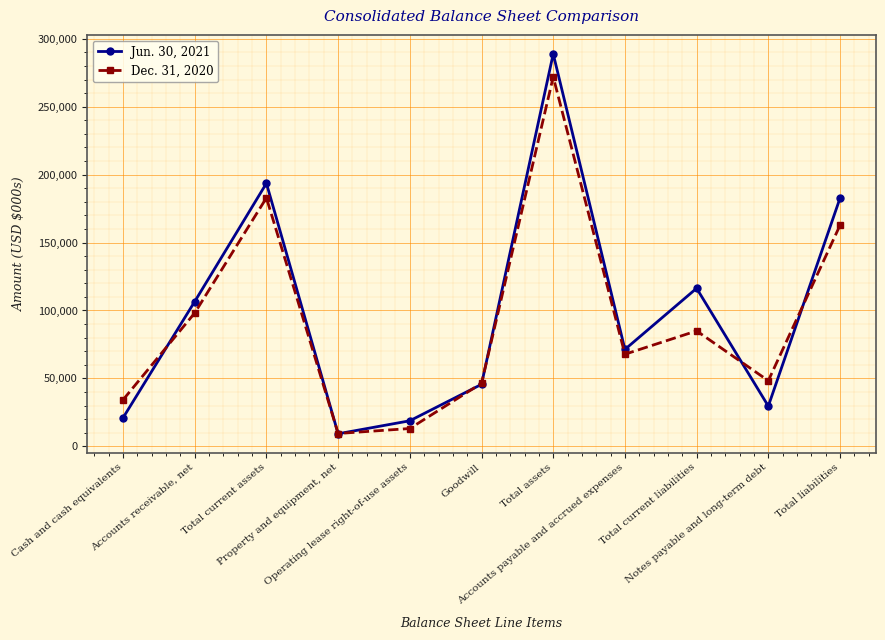

True or false: Jun. 30, 2021 has more than 1 interior local peaks.

True